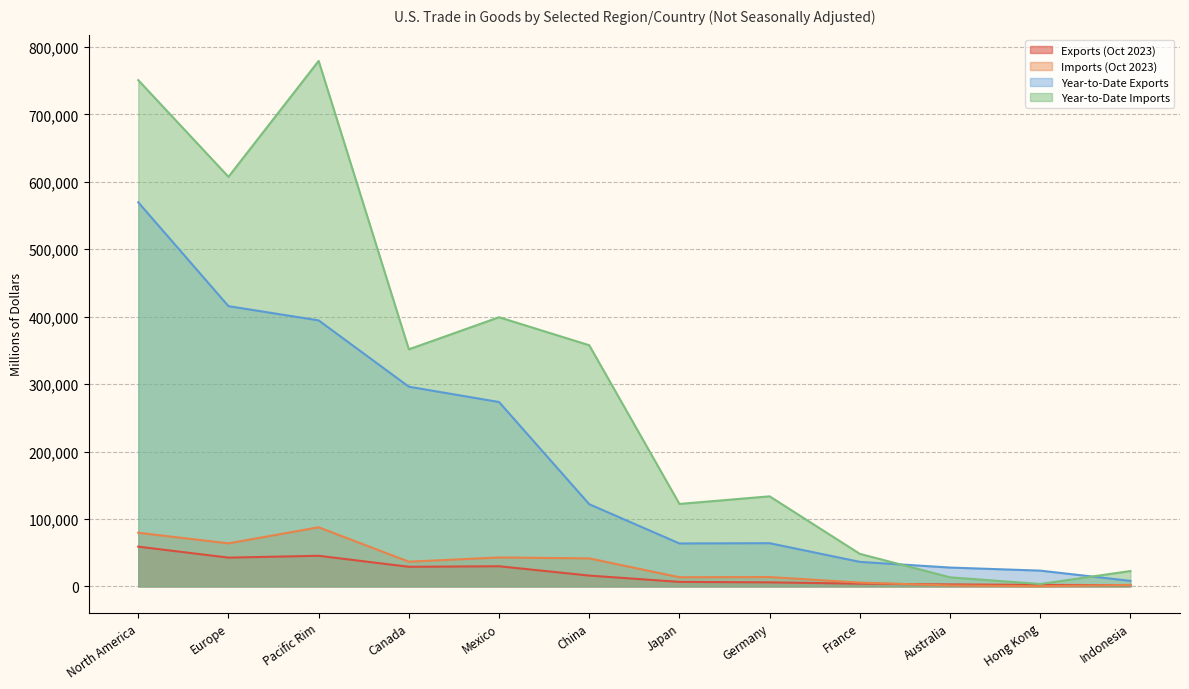

Where do Year-to-Date Imports and Year-to-Date Exports first cross each other?

France and Australia